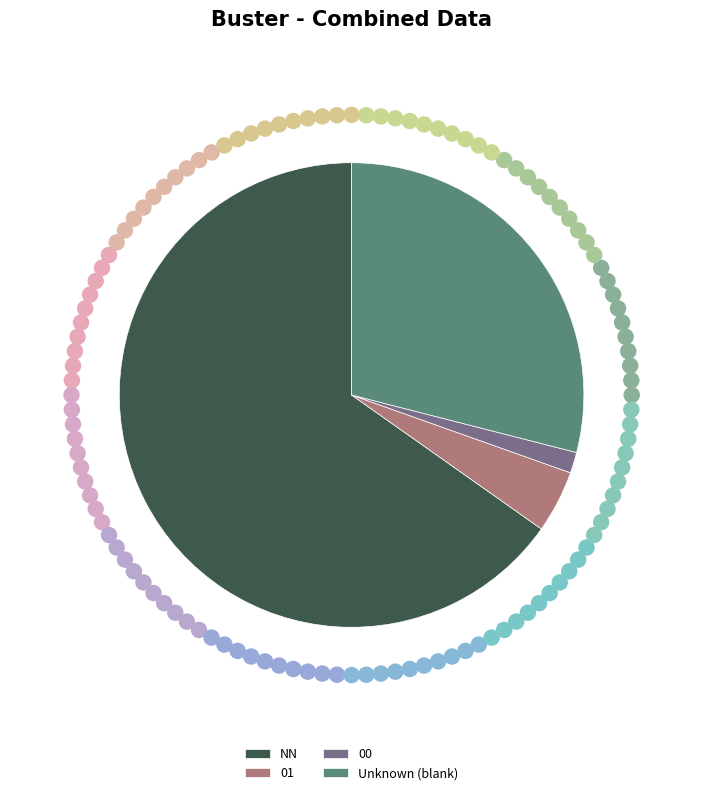

Approximately how many times larger is the value at 00 compared to 01?

0.3